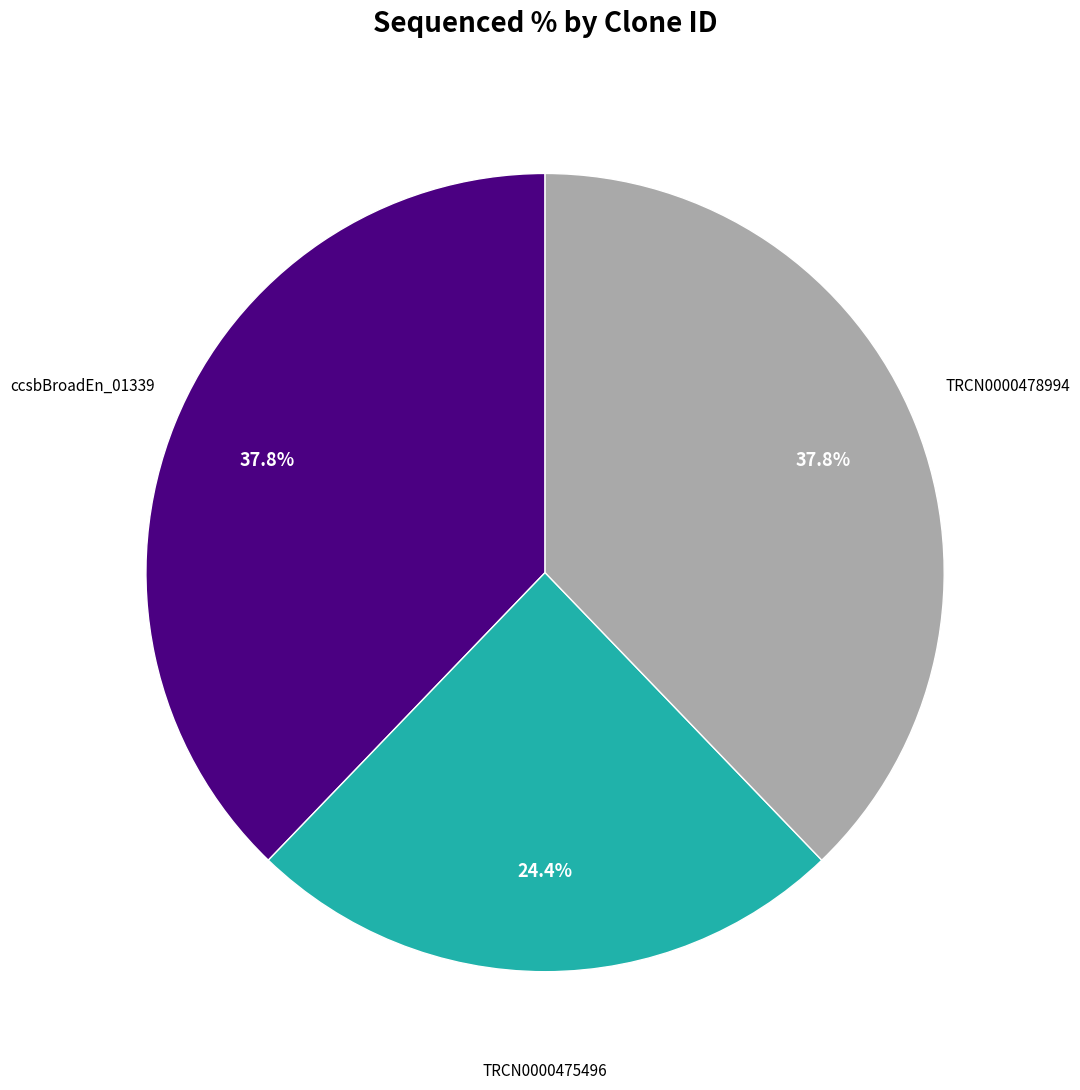

How many segments does this pie chart have?

3